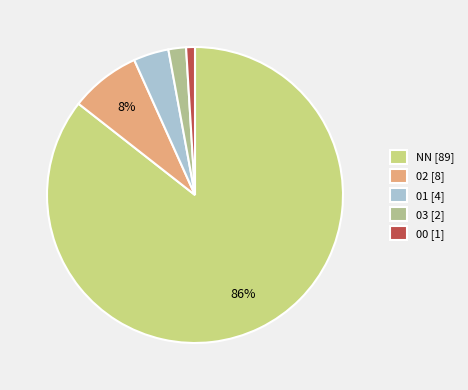

Is there any slice that represents more than half of the pie?

Yes